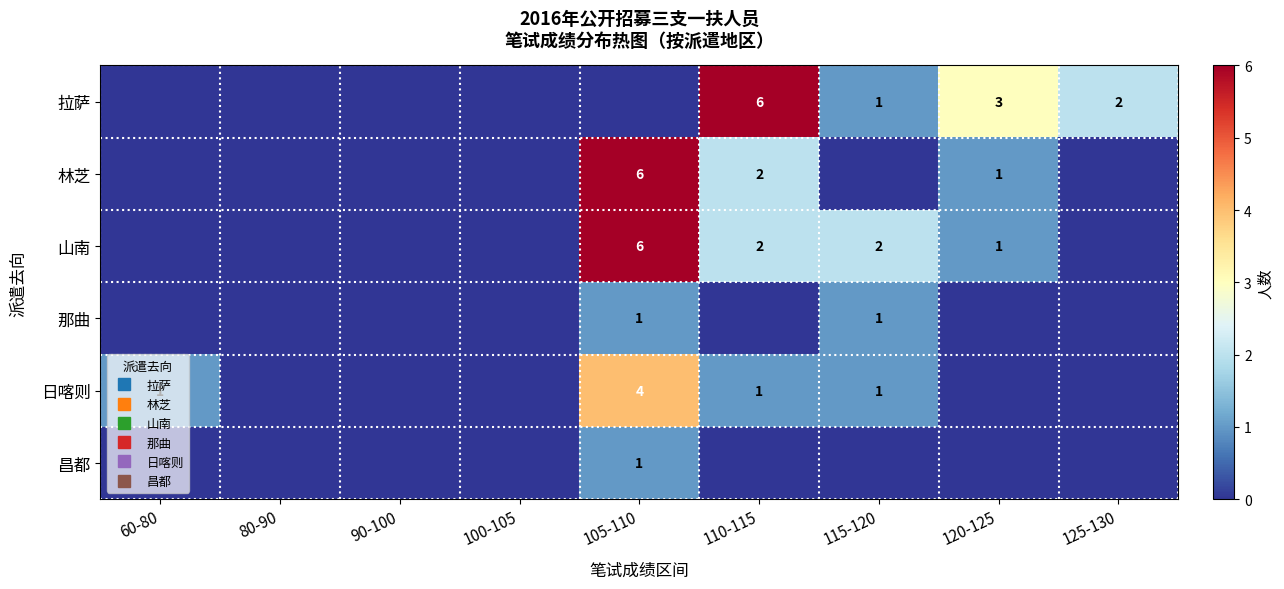

Between 60-80 and 105-110, which series saw the biggest shift?

林芝